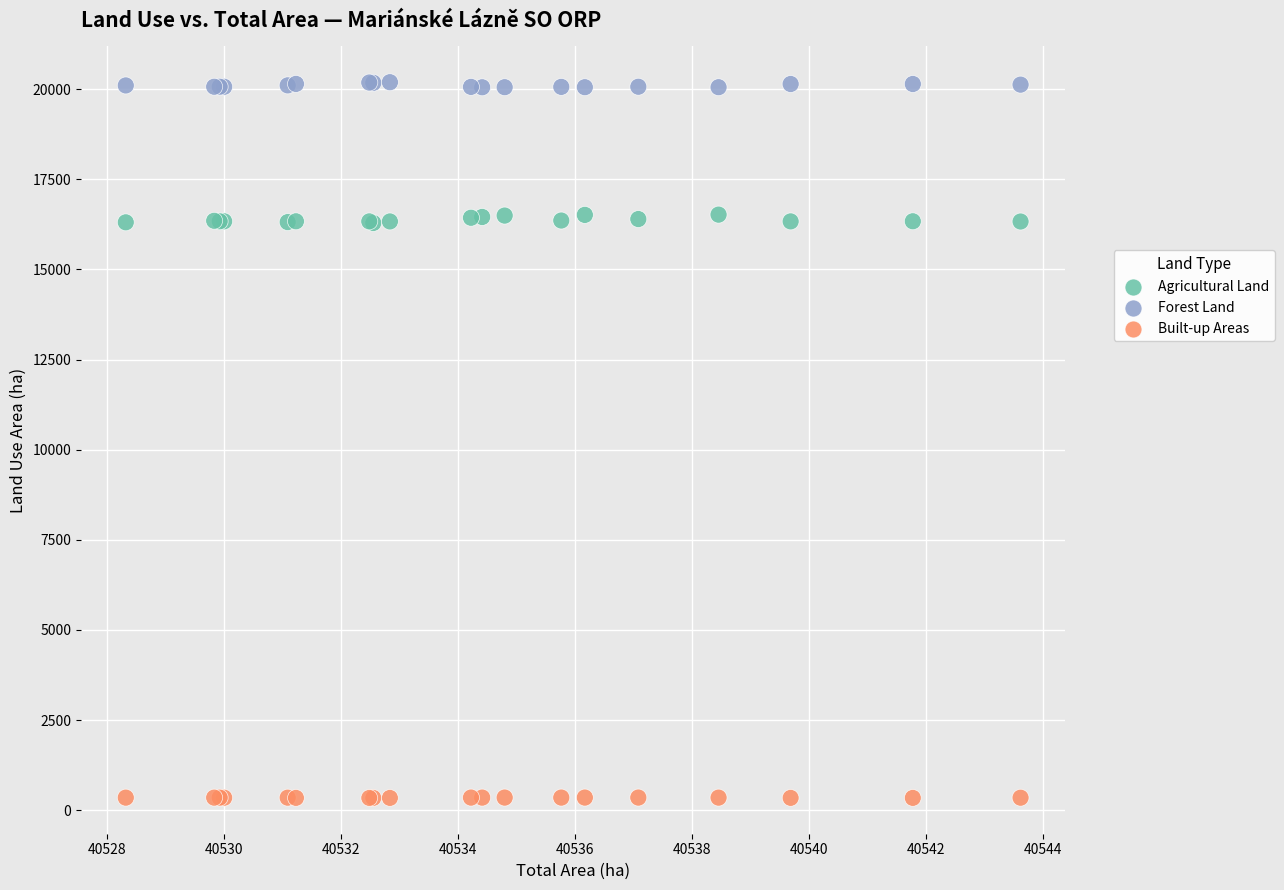

Which series reaches the maximum Y coordinate?

Forest Land